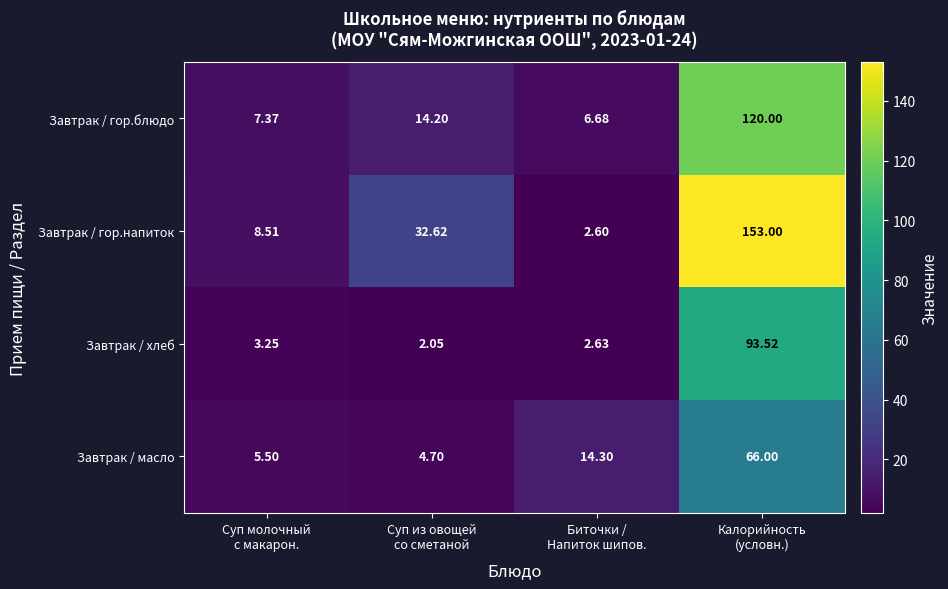

Rank the series at Биточки /
Напиток шипов. from highest to lowest value.

Завтрак / масло, Завтрак / гор.блюдо, Завтрак / хлеб, Завтрак / гор.напиток